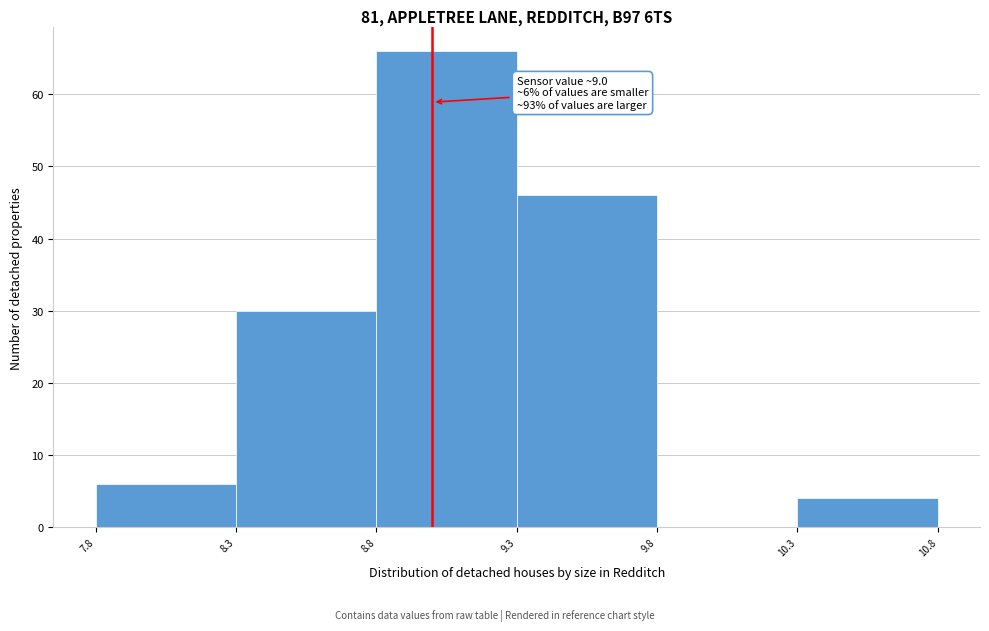

Which range on the x-axis has the tallest bar?

8.8 to 9.3